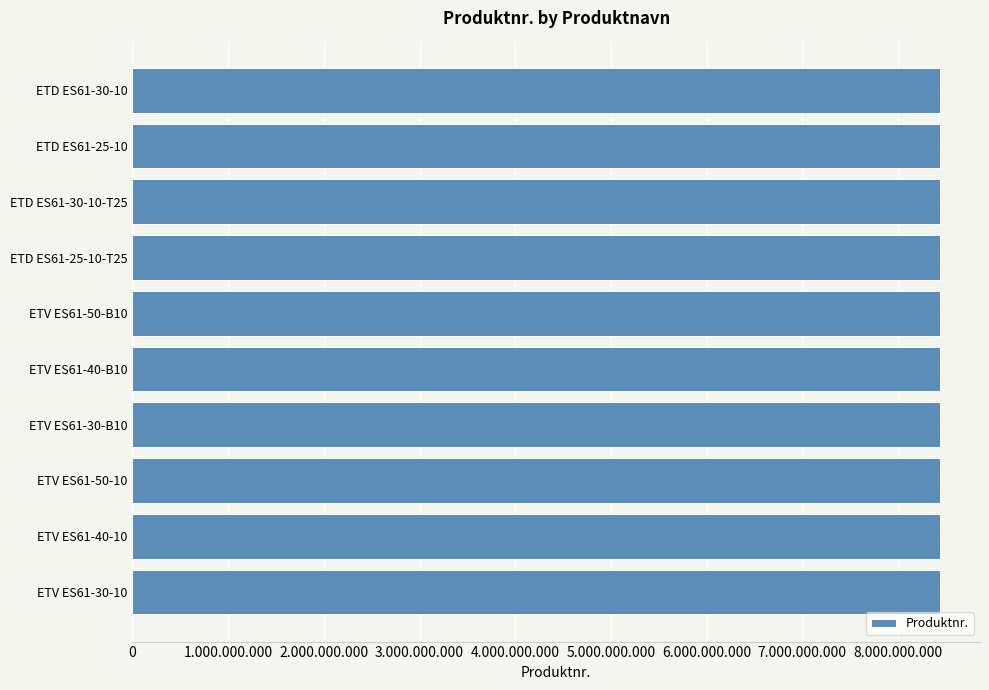

How many data points are above 8436016550?

4